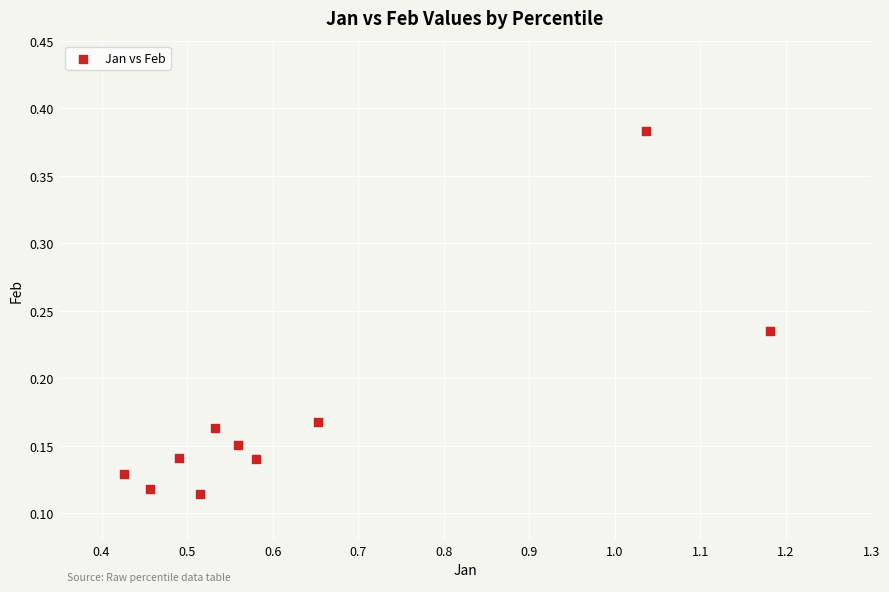

What is the range of Y values (max minus min)?

0.3